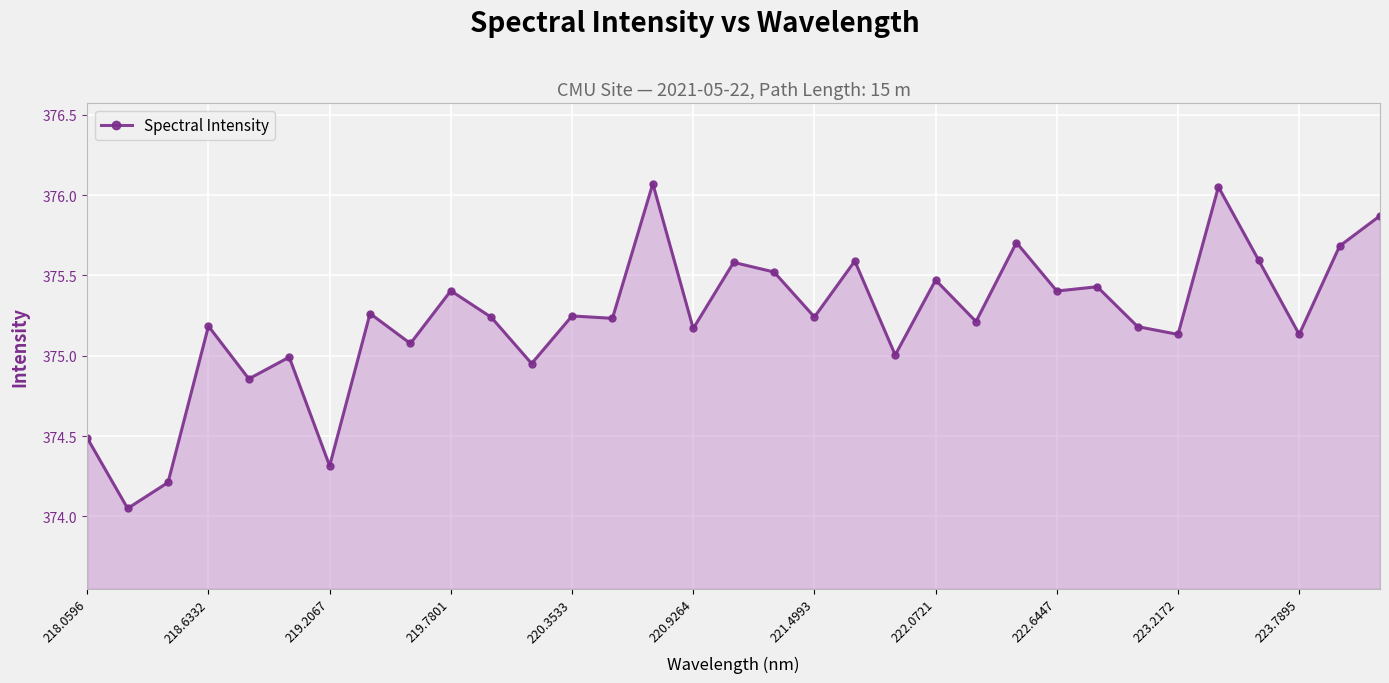

What is the difference between the maximum and minimum values?

2.0